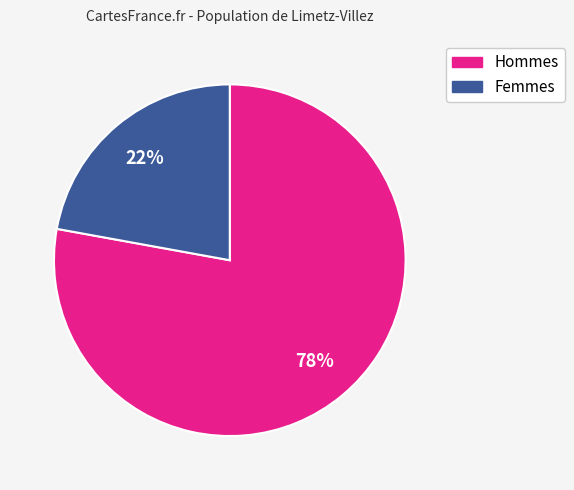

To the nearest percent, what is the difference between the largest and smallest slice percentages?

56%